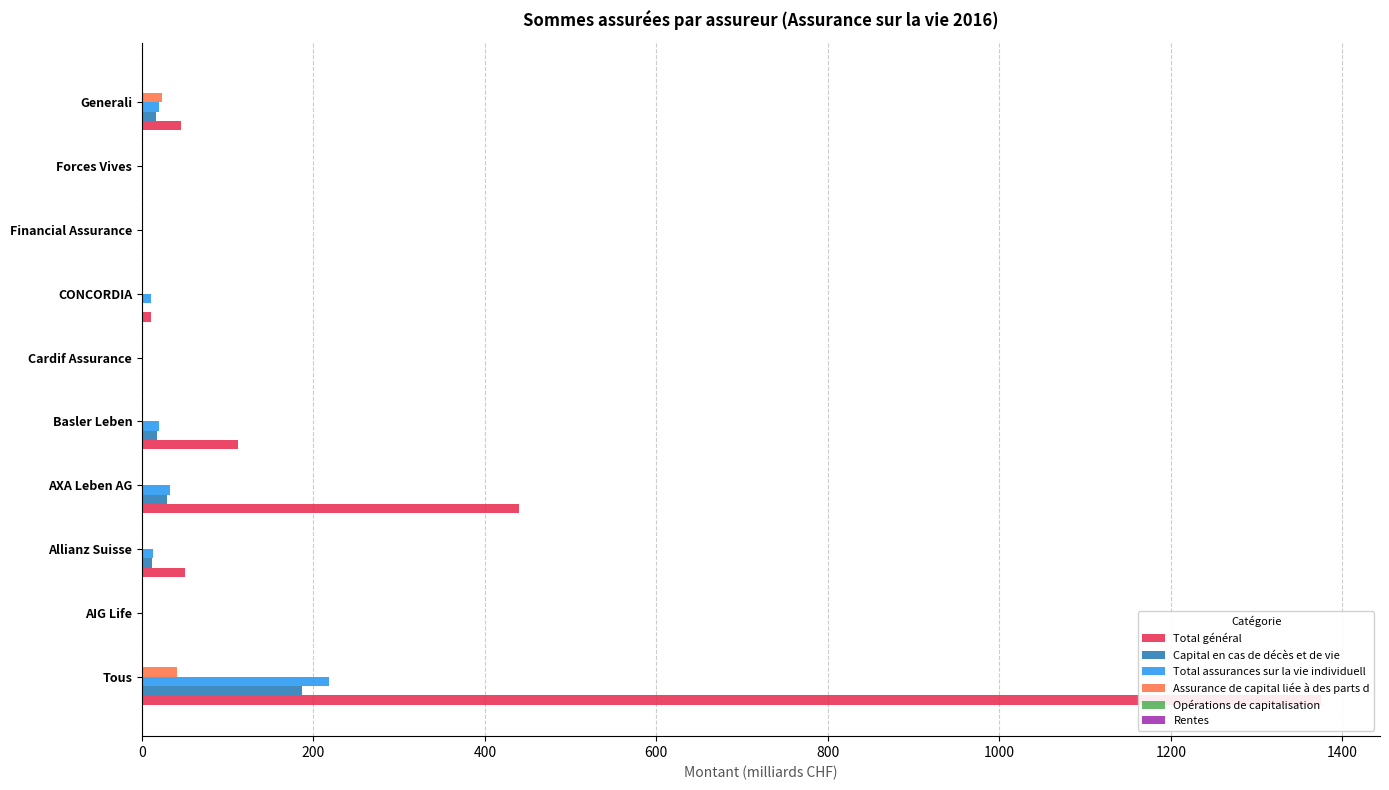

How many bars are there in total?

60